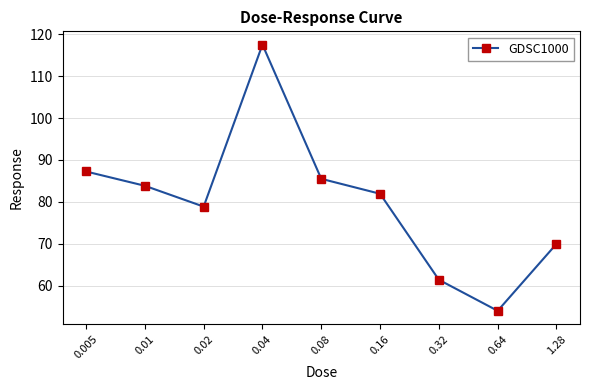

What is the greatest value displayed?

117.5